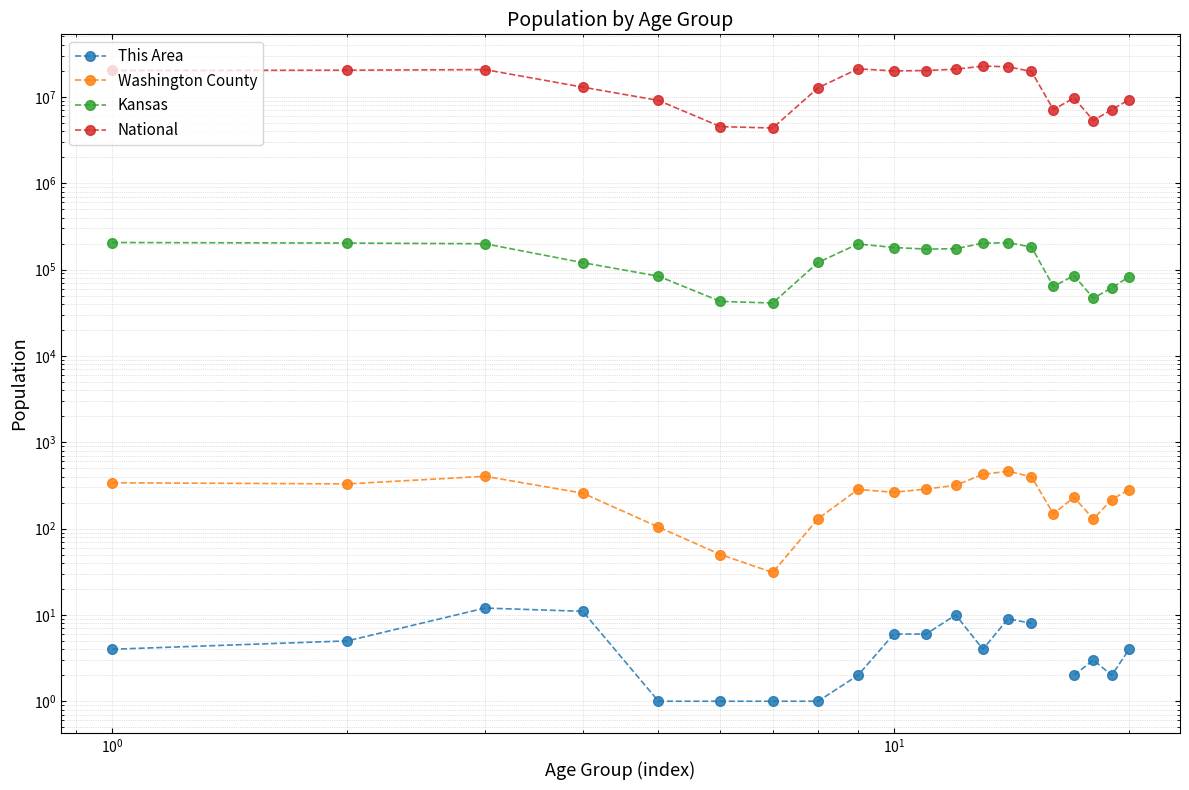

Which series has the largest total across all categories?

National